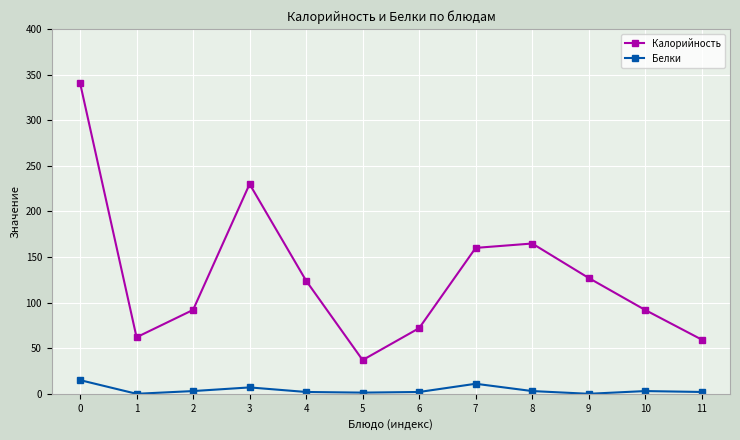

Between 6 and 8, which series saw the biggest shift?

Калорийность